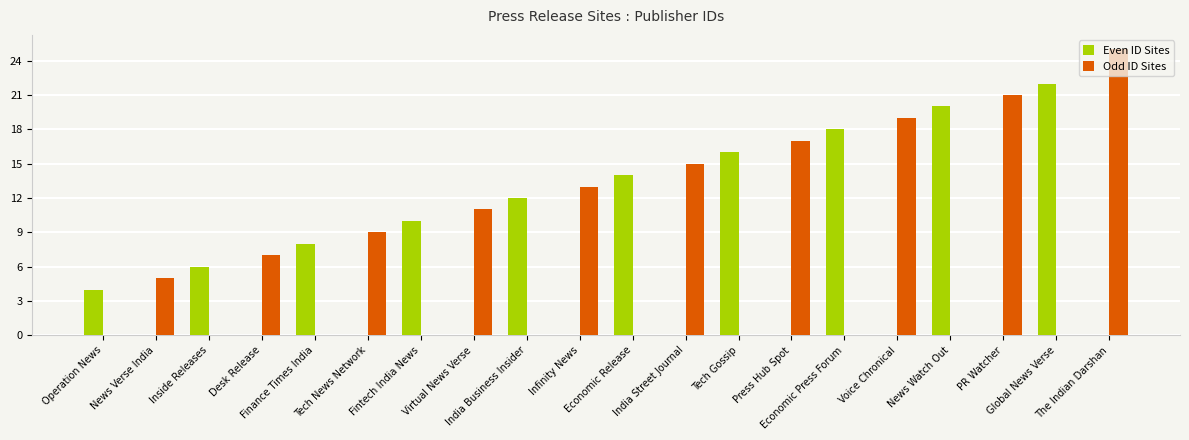

At which category does the chart reach its peak across all series?

The Indian Darshan